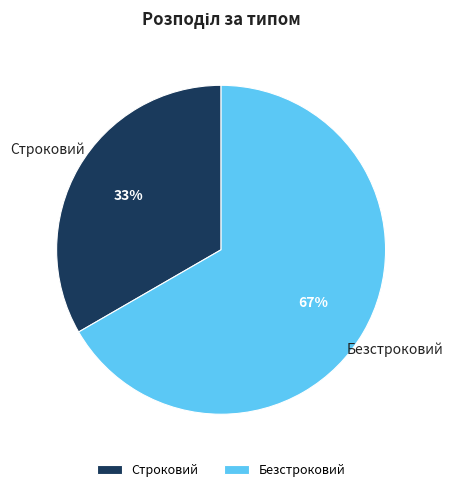

To the nearest percent, what is the combined percentage of Строковий and Безстроковий?

100%